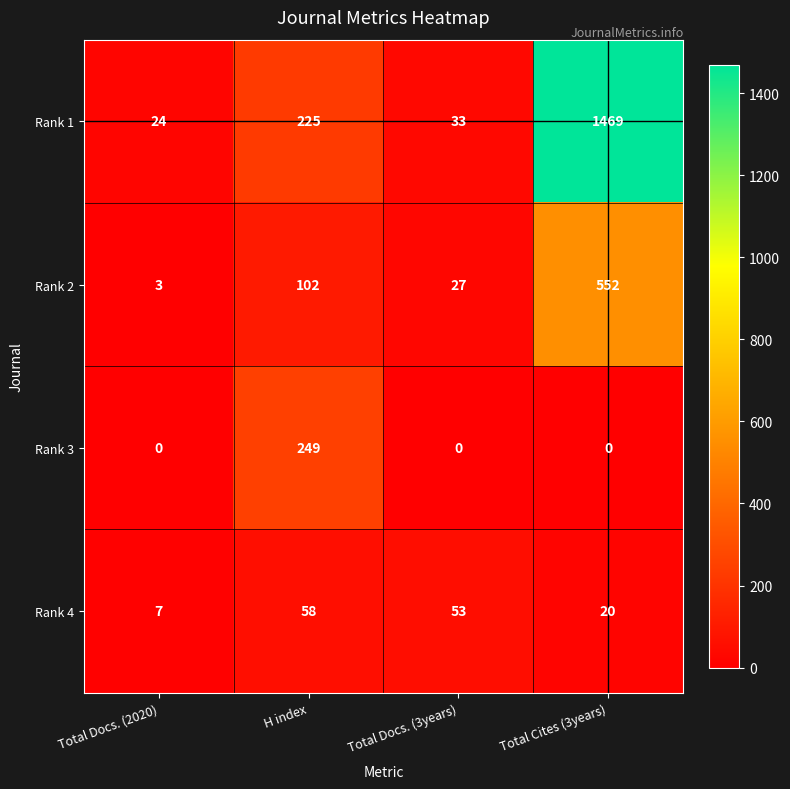

Which series has the largest range (max minus min)?

Rank 1